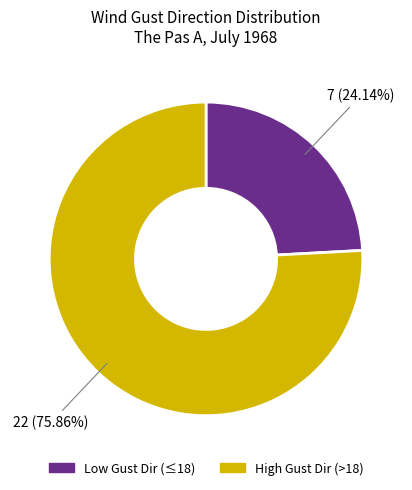

What is the ratio of the value at High Gust Dir (>18) to the value at Low Gust Dir (≤18)?

3.1